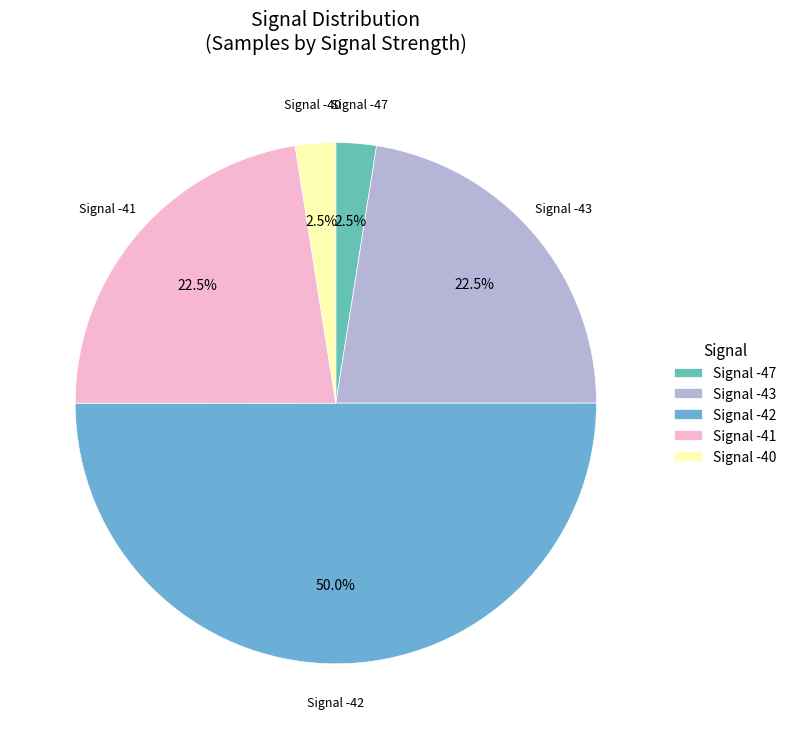

Which category accounts for the majority?

Signal -42